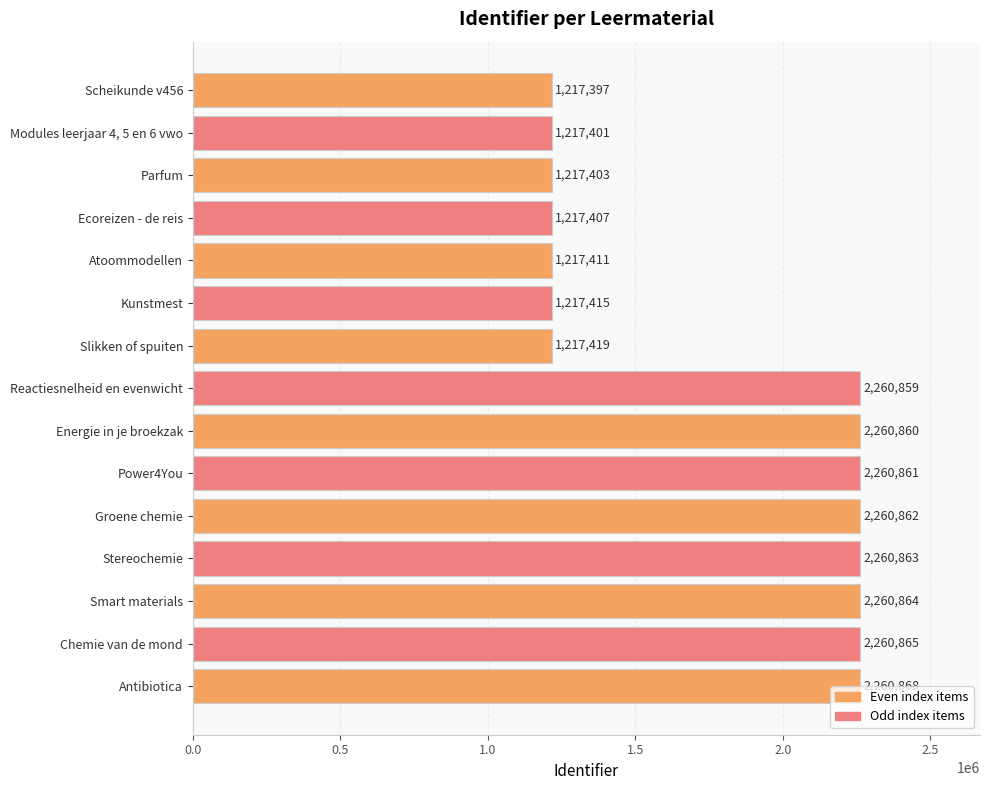

Does the chart contain stacked bars?

No